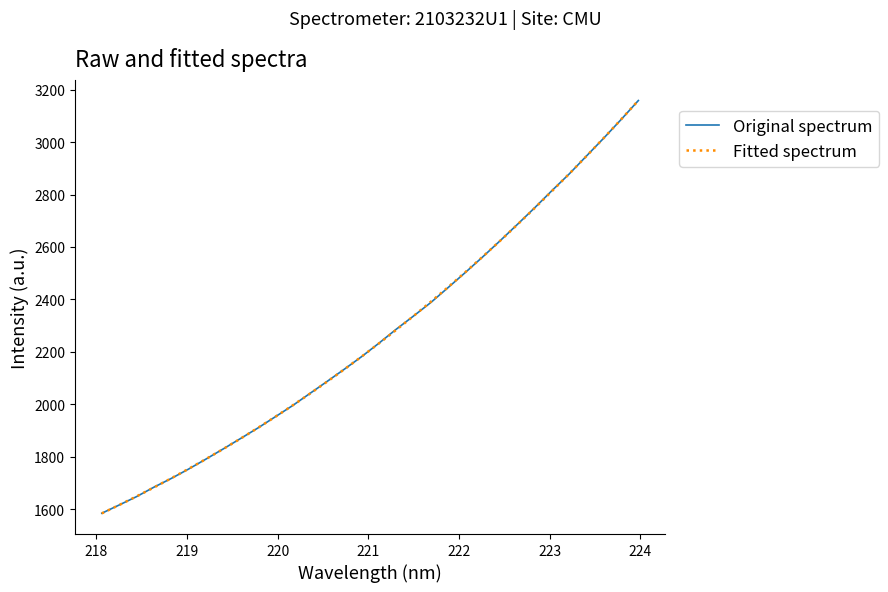

What is the smallest value displayed?

1583.5